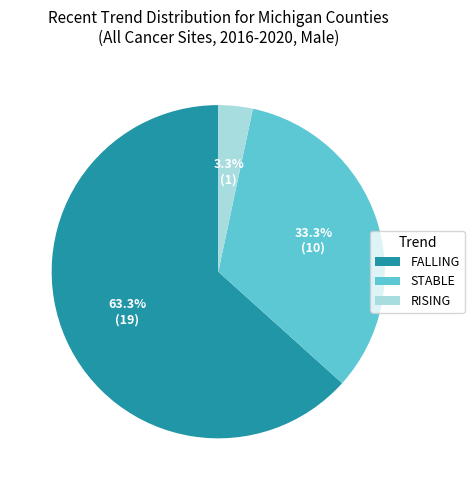

Which category has the smallest portion of the pie?

RISING